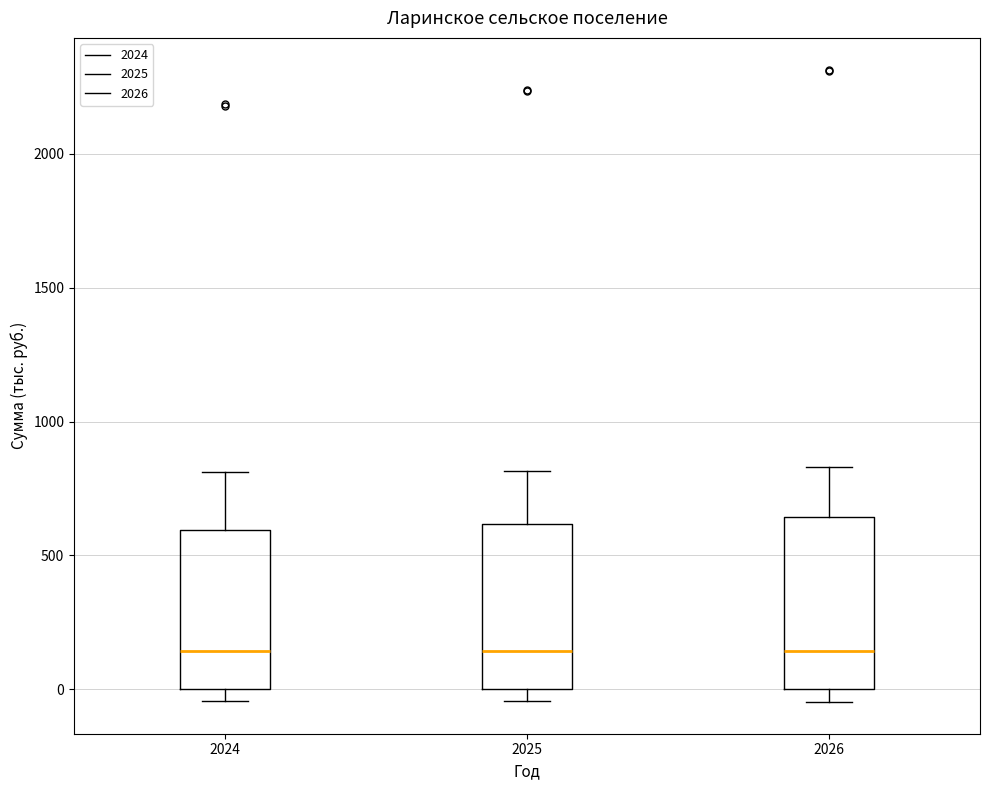

Reading left to right, transcribe this box plot: for each box, give where its median line is, the range the box spans, and where its two whiskers end, as read against the y-axis. The values are not printed on the chart, so give them approximately, as read against the axis.

2024: median 150, box 0 to 600, whiskers -50 to 800
2025: median 150, box 0 to 600, whiskers -50 to 800
2026: median 150, box 0 to 650, whiskers -50 to 850